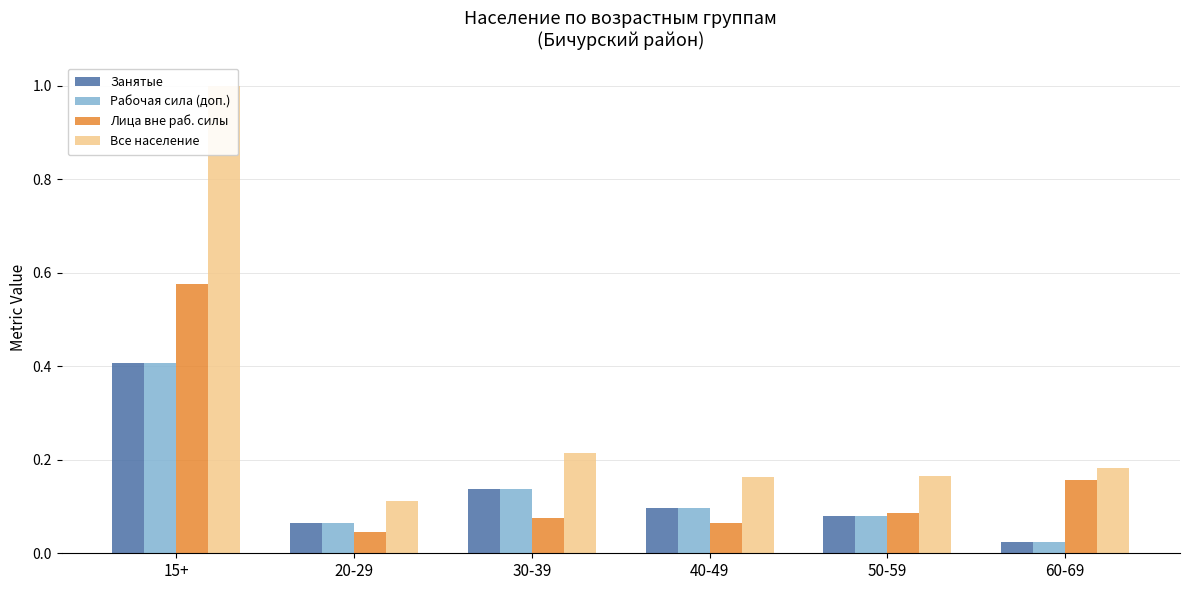

At how many categories does at least one series exceed 0?

6